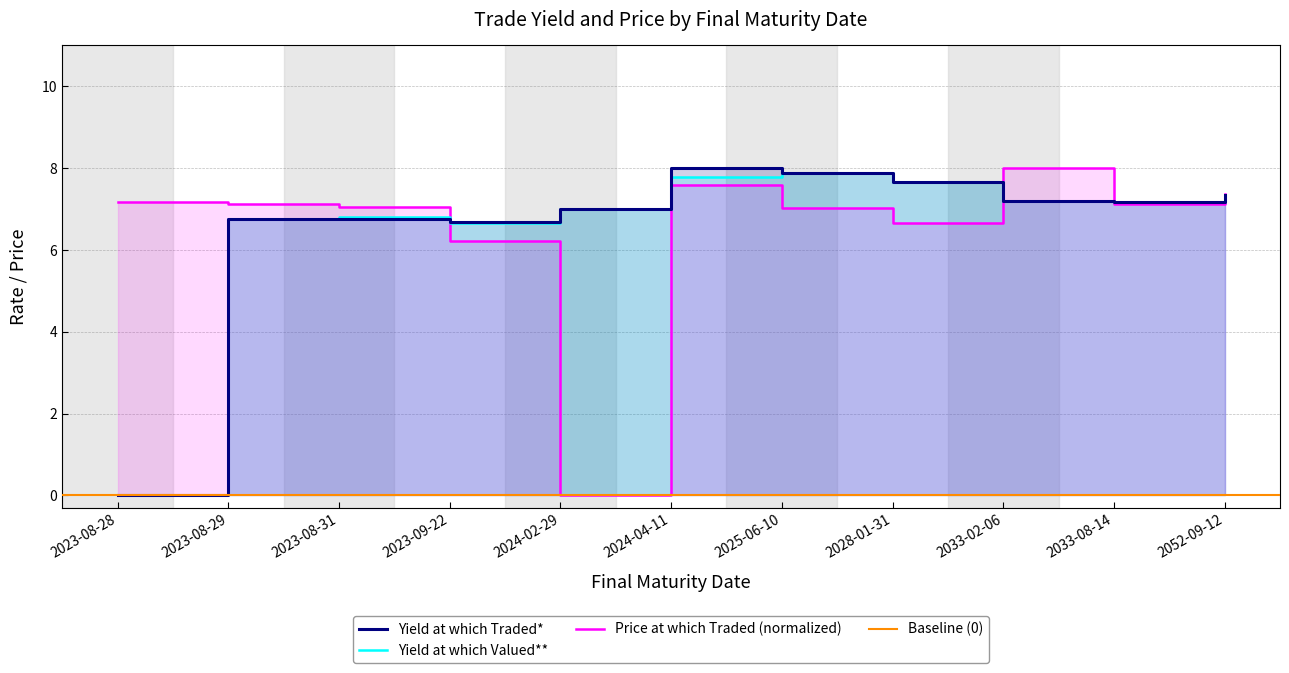

Which category has the lowest value in the Yield at which Traded* series?

2023-08-28